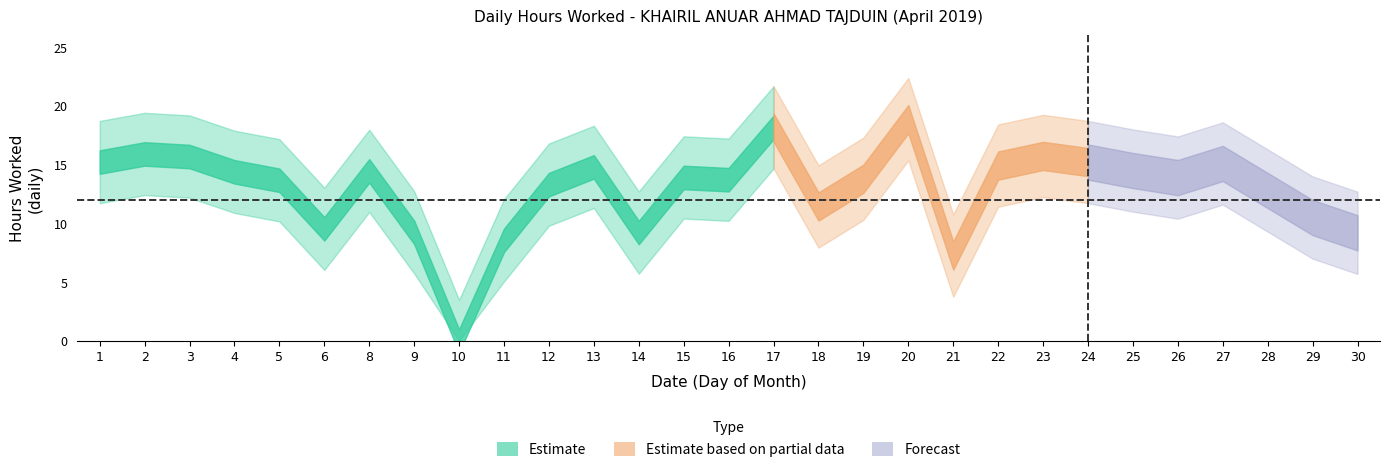

At which category does the data reach its first local valley?

6